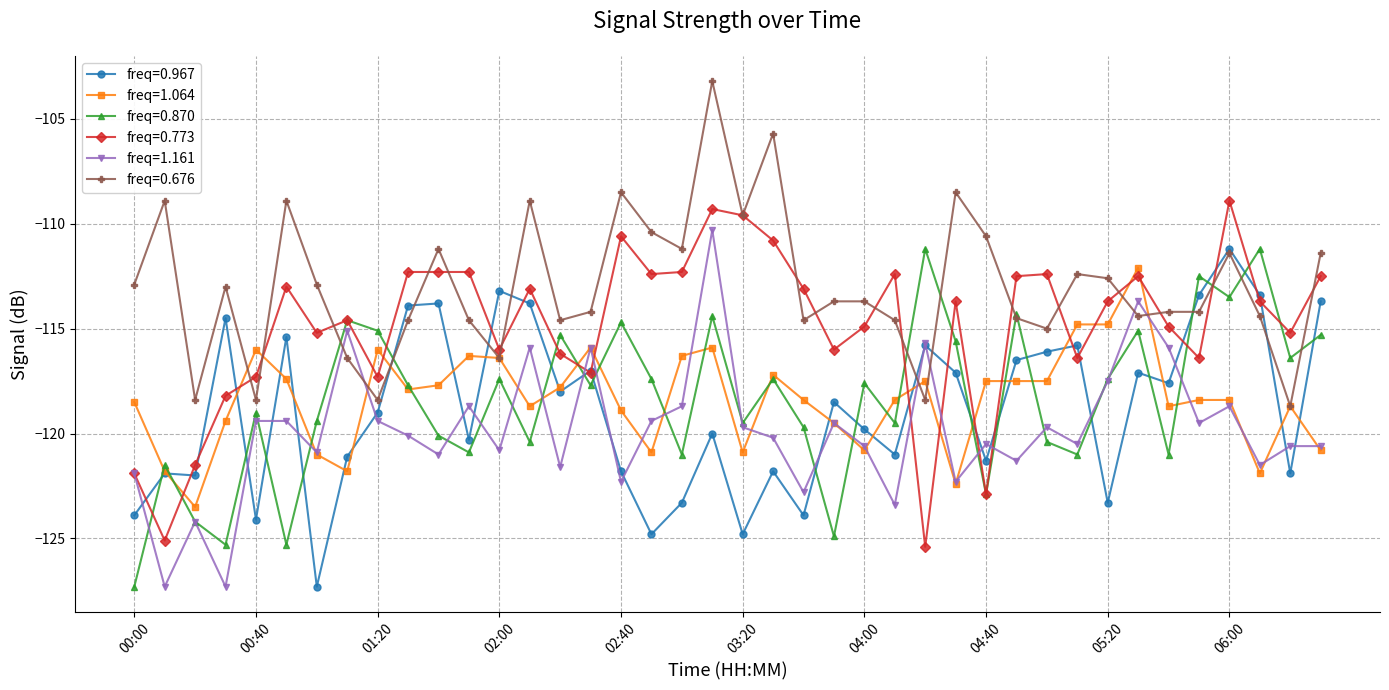

What are all the series names shown in the legend?

freq=0.967, freq=1.064, freq=0.870, freq=0.773, freq=1.161, freq=0.676